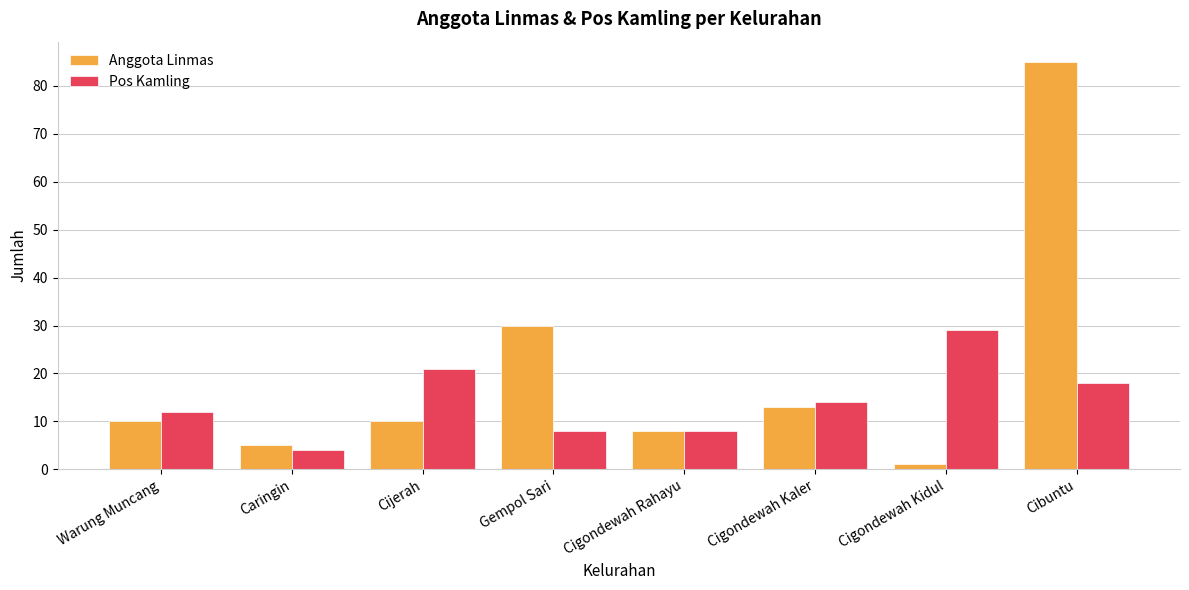

What is the label of the 3rd bar from the right?

Cigondewah Kaler